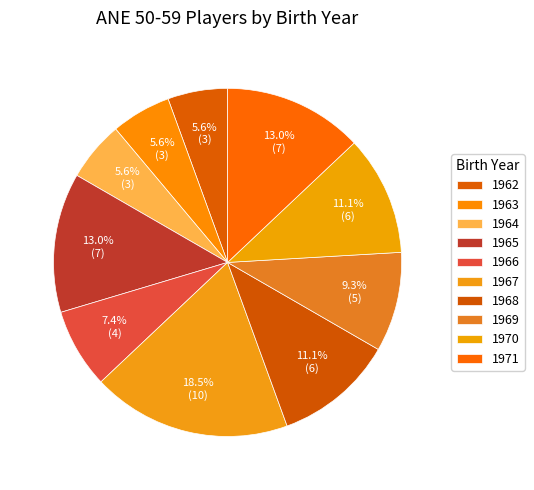

Does 1967 account for over 50% of the chart?

No